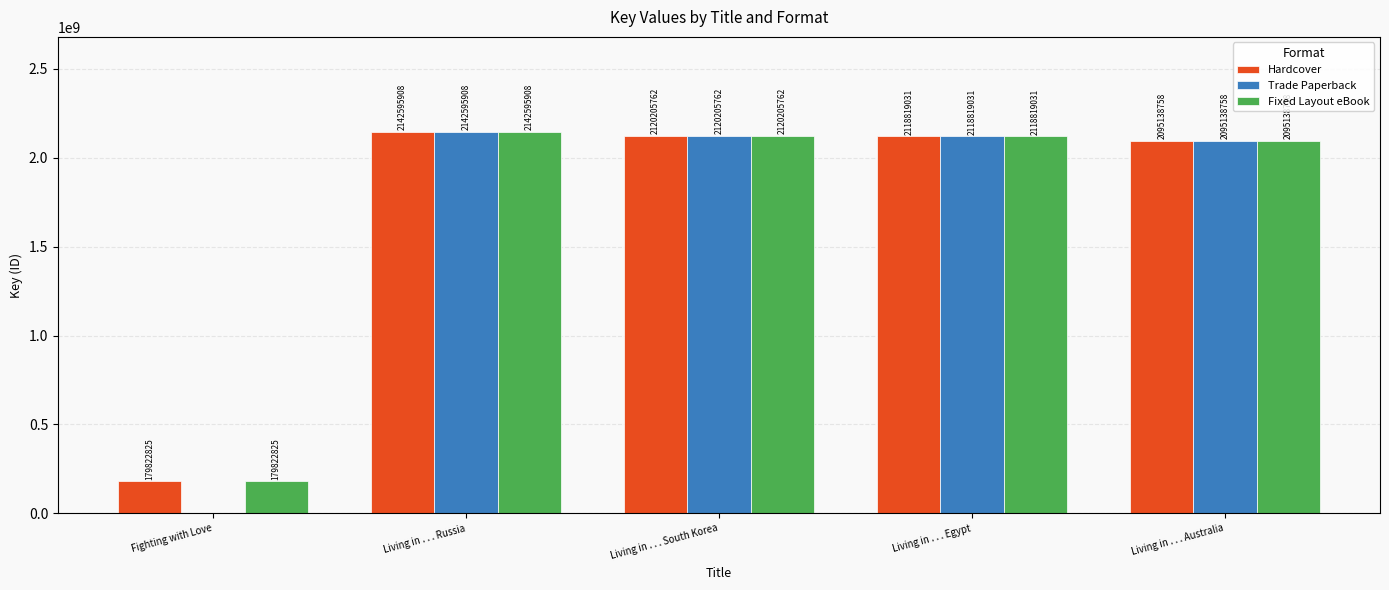

What is the approximate value of Hardcover at Living in . . . Australia, to the nearest 50?

2095138750